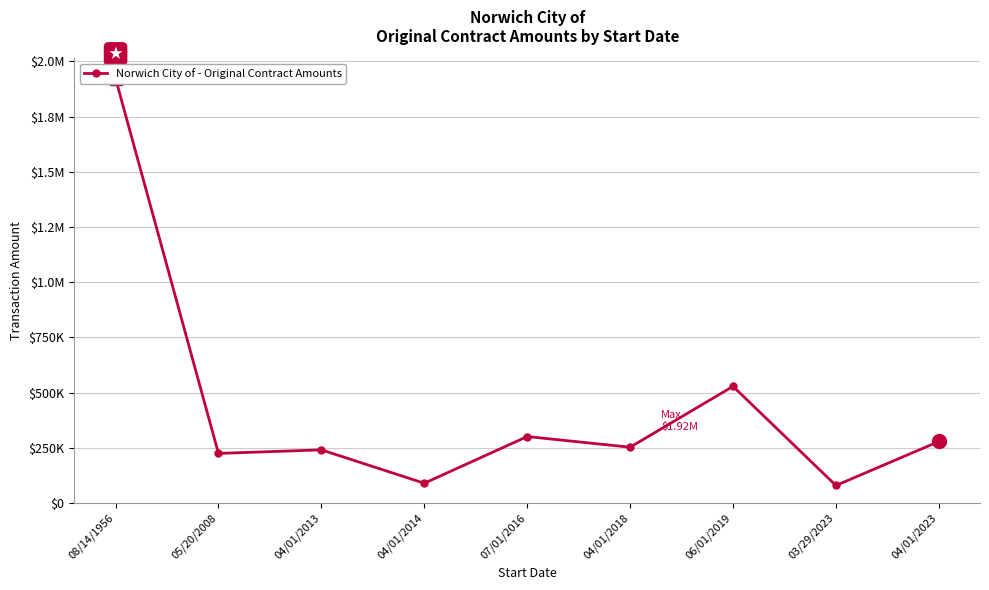

What is the minimum value shown in the chart?

79800.0